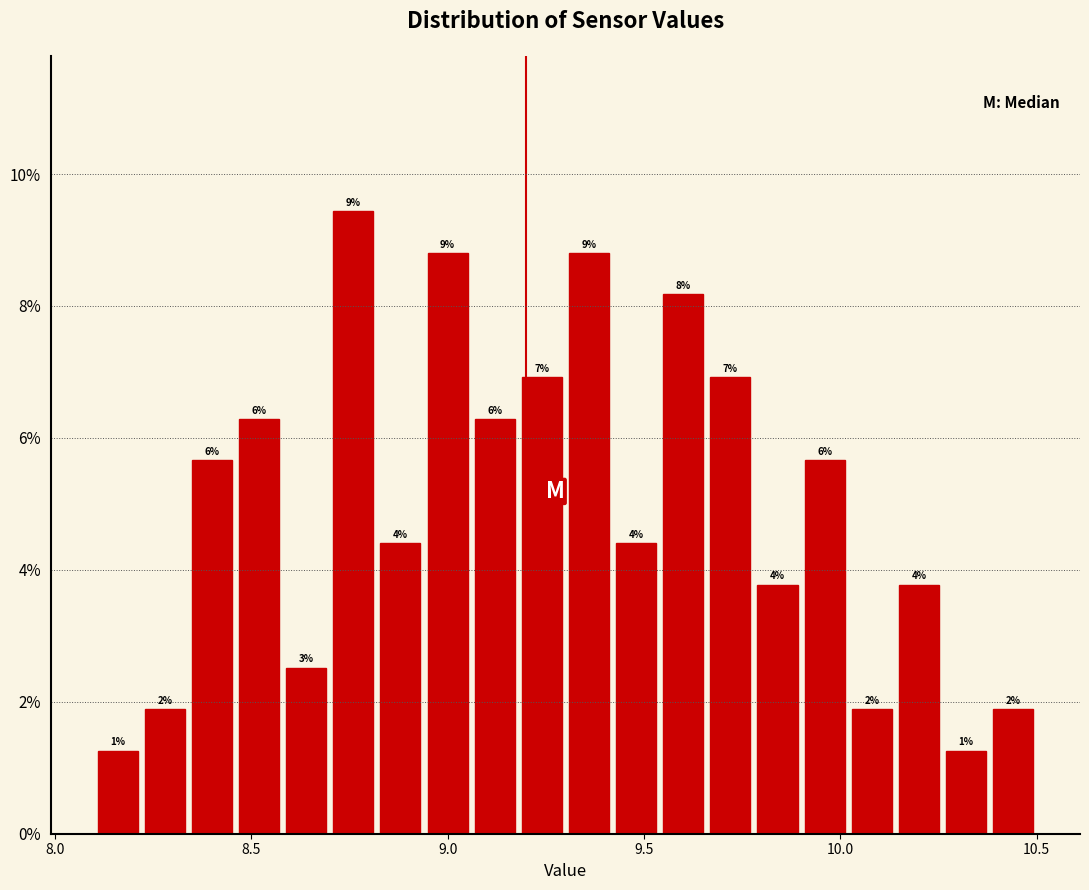

Read against the x-axis, roughly where is the centre of the tallest bar?

8.75